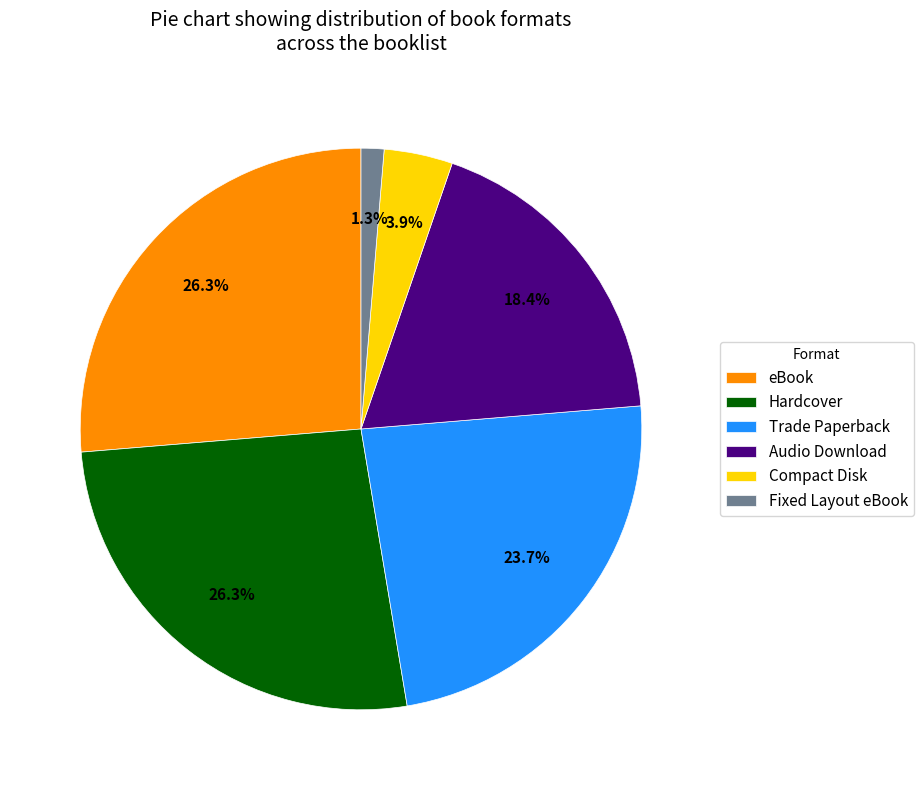

Is it true that Fixed Layout eBook is 11% of the pie?

False